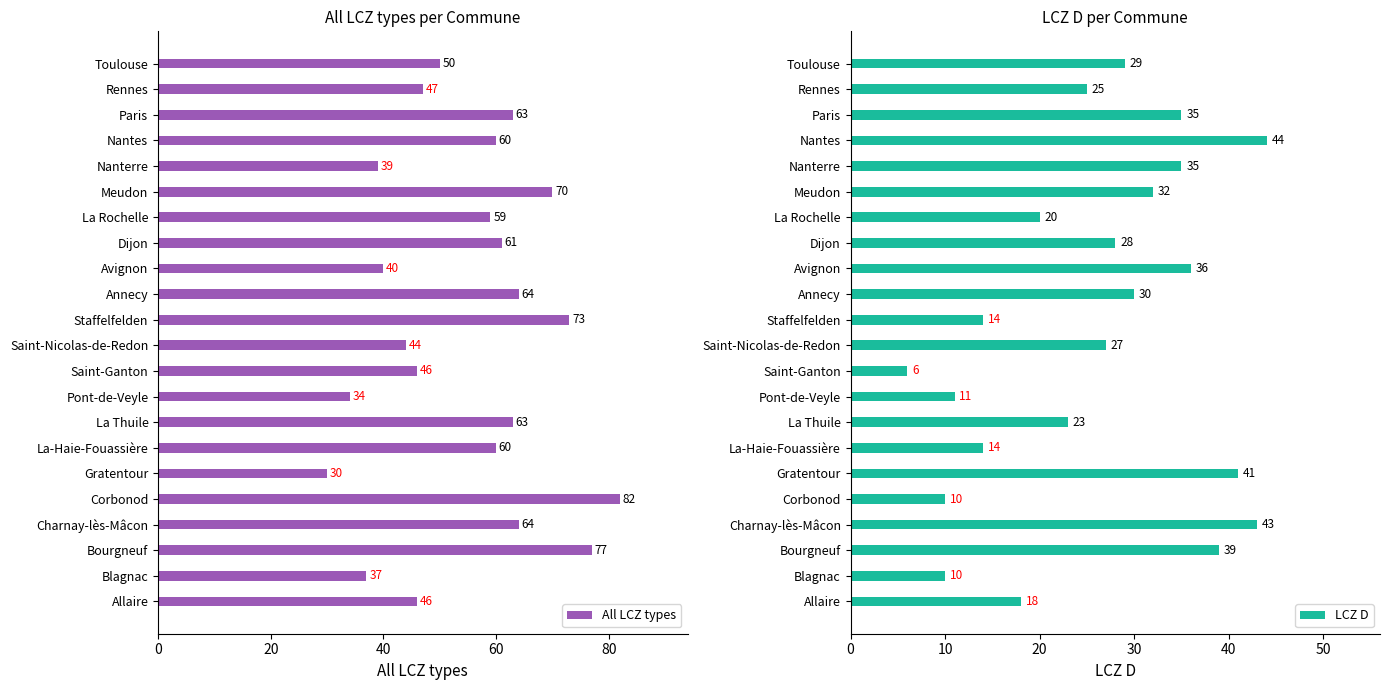

What is the maximum value for All LCZ types?

82